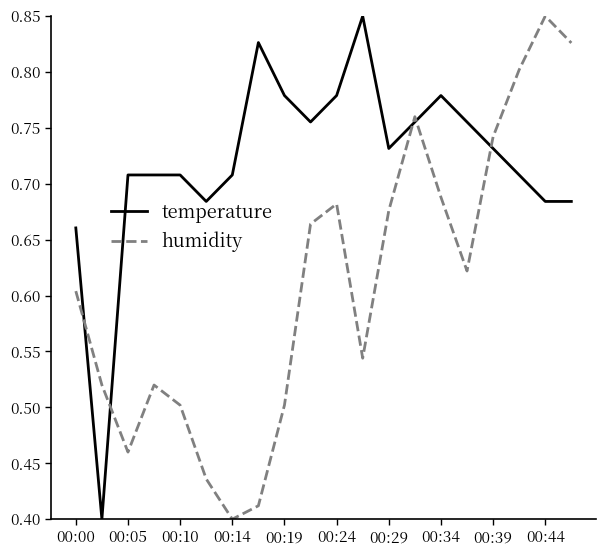

Which series has the largest total across all categories?

temperature